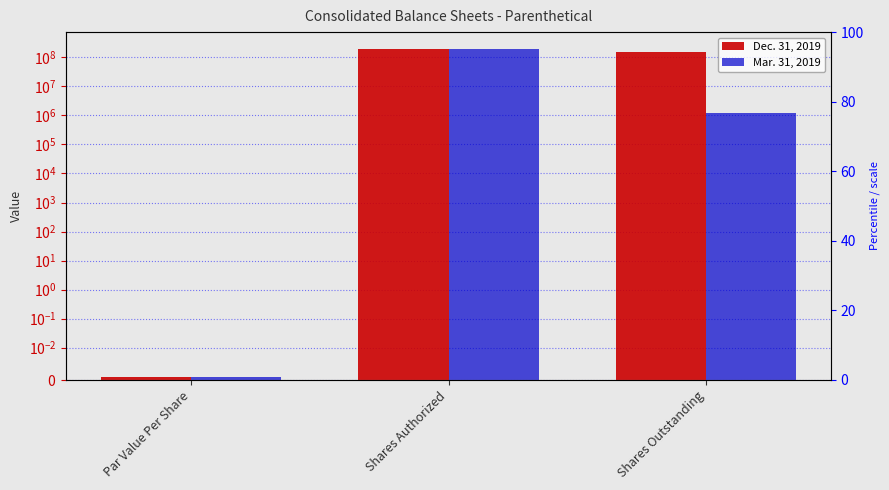

Is the value of Mar. 31, 2019 at Par Value Per Share greater than the value of Dec. 31, 2019 at Par Value Per Share?

No